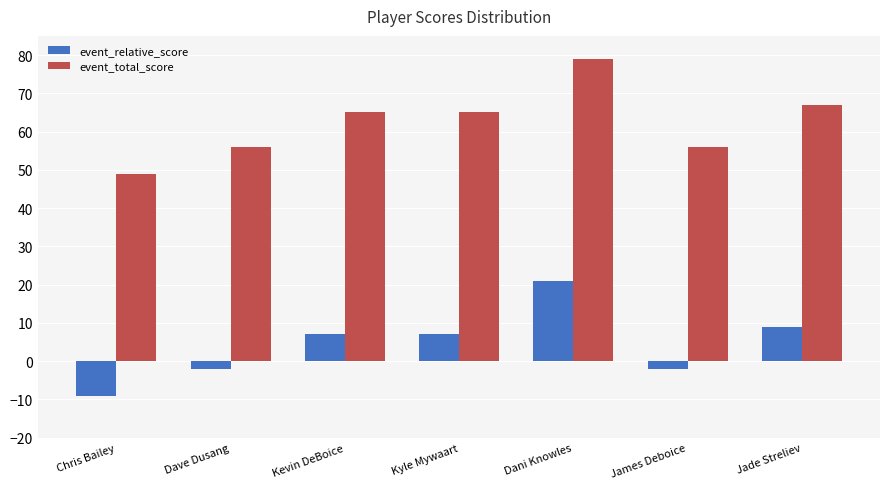

Reading left to right, extract all data points from this chart.

event_relative_score: -9	-2	7	7	21	-2	9
event_total_score: 49	56	65	65	79	56	67